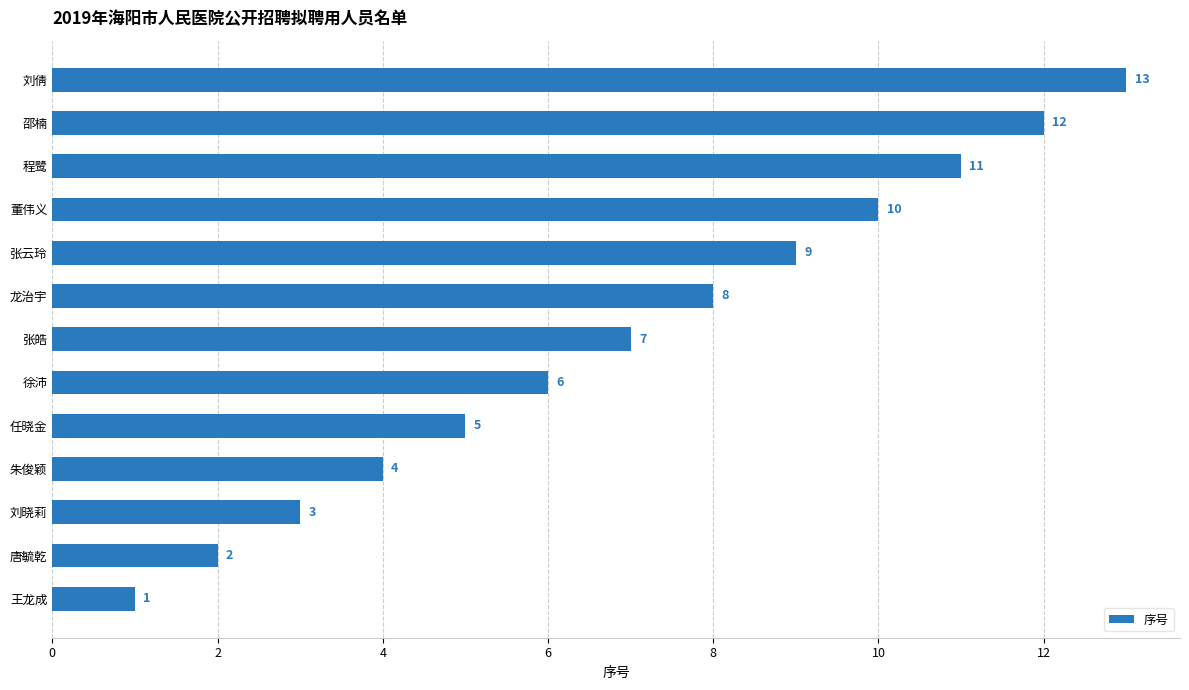

How many series are shown in this chart?

1